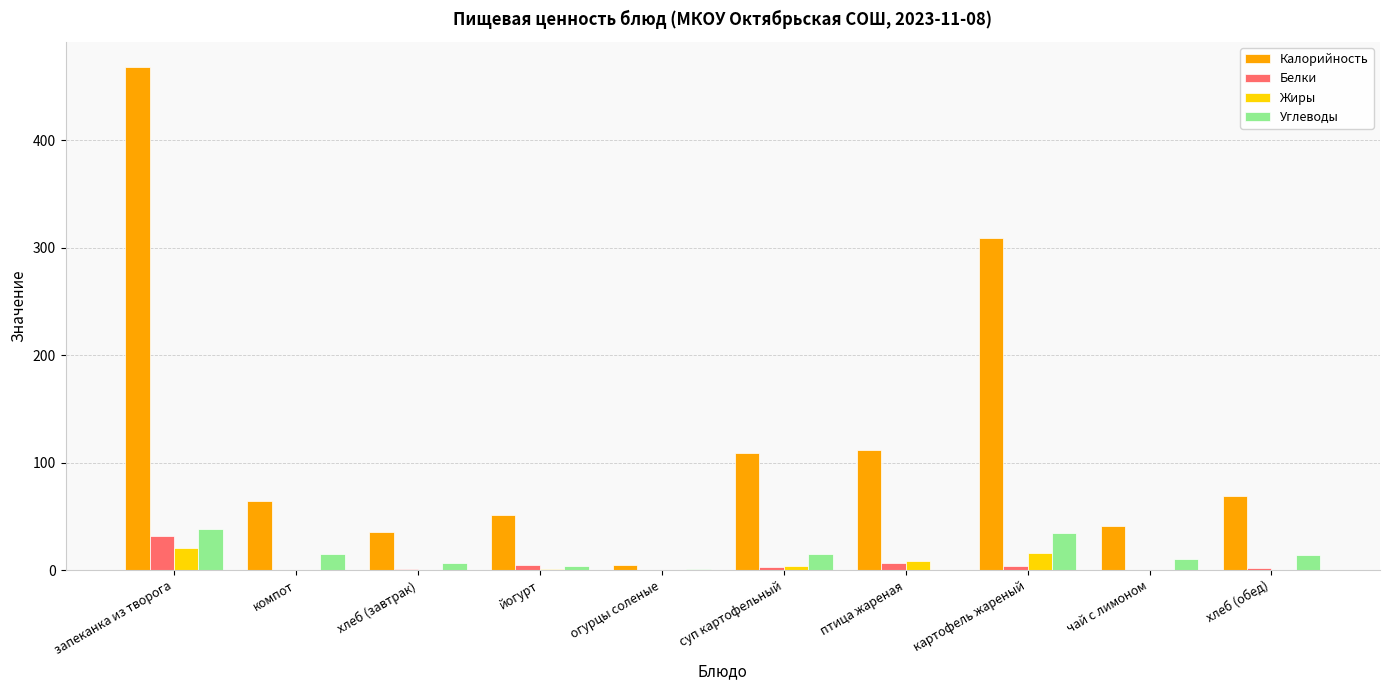

Is it true that Углеводы equals 3.5 at йогурт?

True